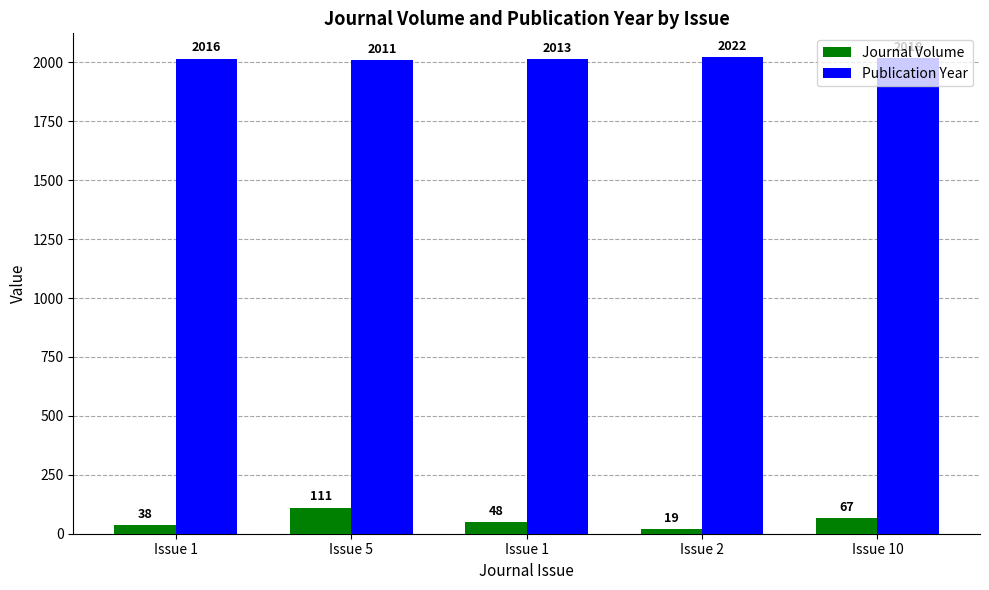

What is the lowest value of the Publication Year series?

2011